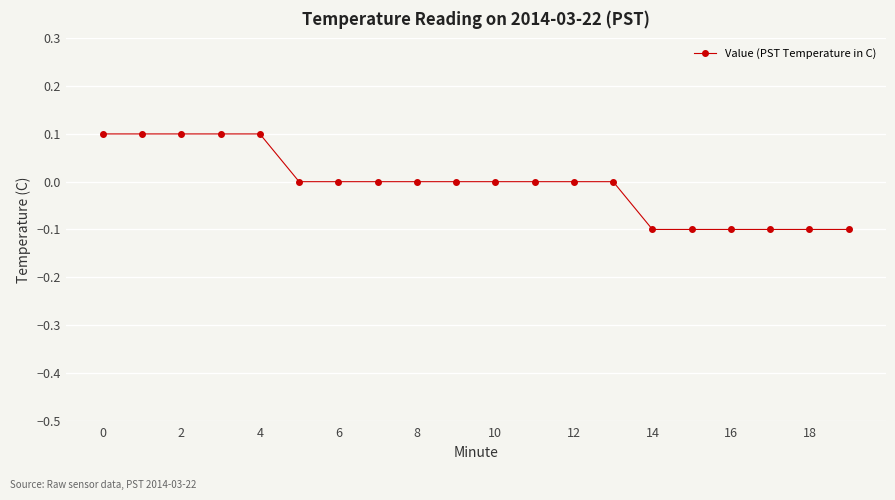

How many lines are shown in the chart?

1